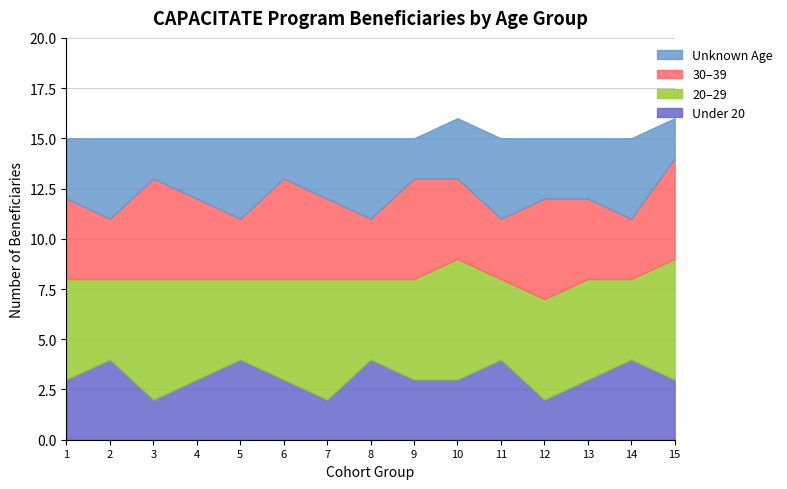

The Under 20 series shows 6 at 11. True or false?

False